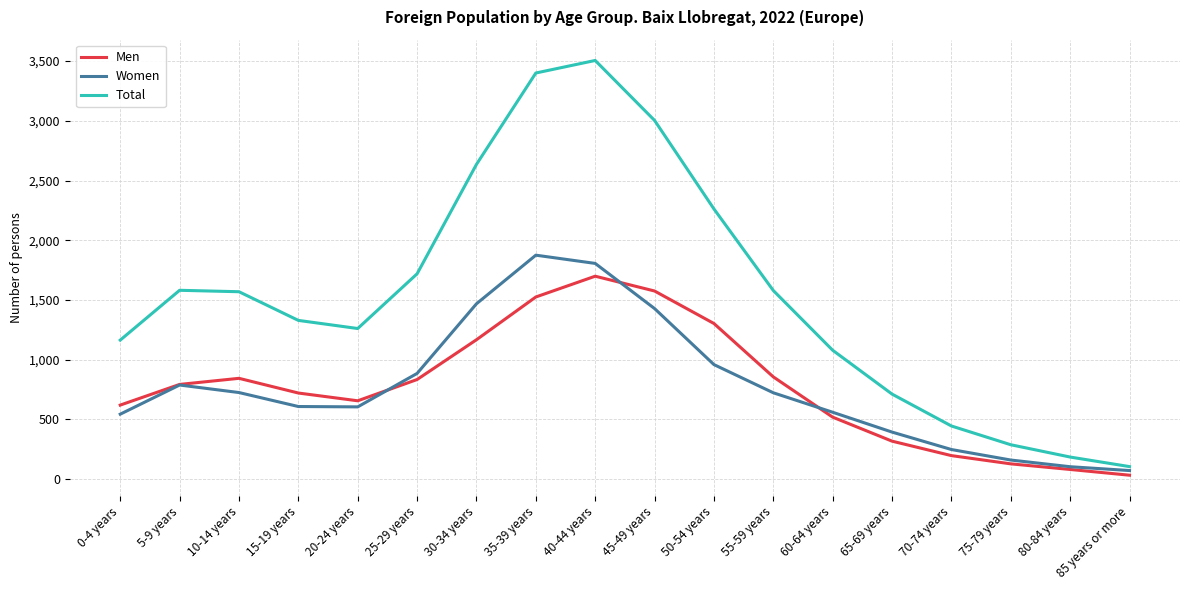

Which series changed the most between 15-19 years and 25-29 years?

Total